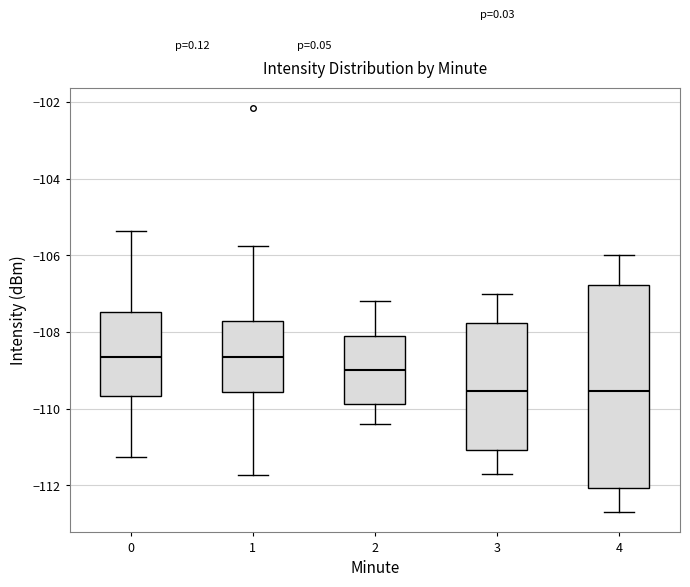

Reading left to right, transcribe this box plot: for each box, give where its median line is, the range the box spans, and where its two whiskers end, as read against the y-axis. The values are not printed on the chart, so give them approximately, as read against the axis.

0: median -108.6, box -109.6 to -107.4, whiskers -111.2 to -105.4
1: median -108.6, box -109.6 to -107.8, whiskers -111.8 to -105.8
2: median -109.0, box -109.8 to -108.0, whiskers -110.4 to -107.2
3: median -109.6, box -111.0 to -107.8, whiskers -111.6 to -107.0
4: median -109.6, box -112.0 to -106.8, whiskers -112.6 to -106.0